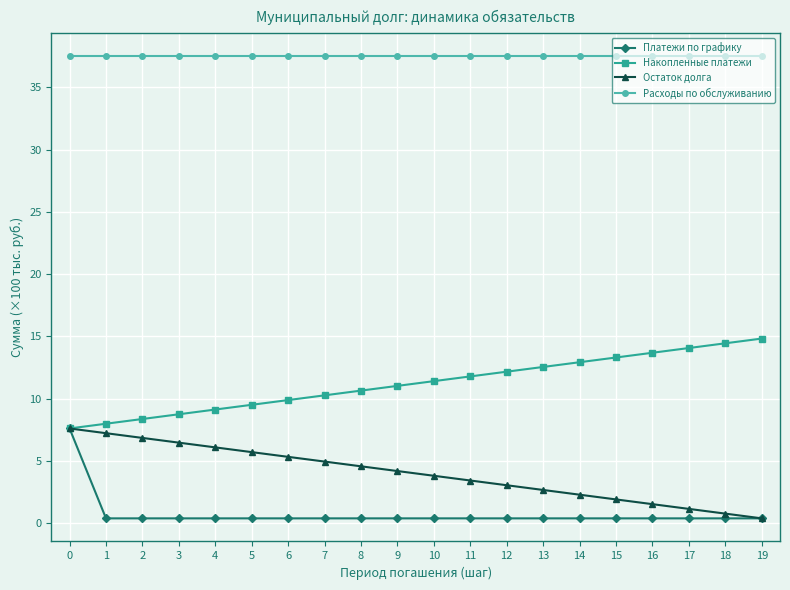

At 7, list the series in order from smallest to largest.

Платежи по графику, Остаток долга, Накопленные платежи, Расходы по обслуживанию